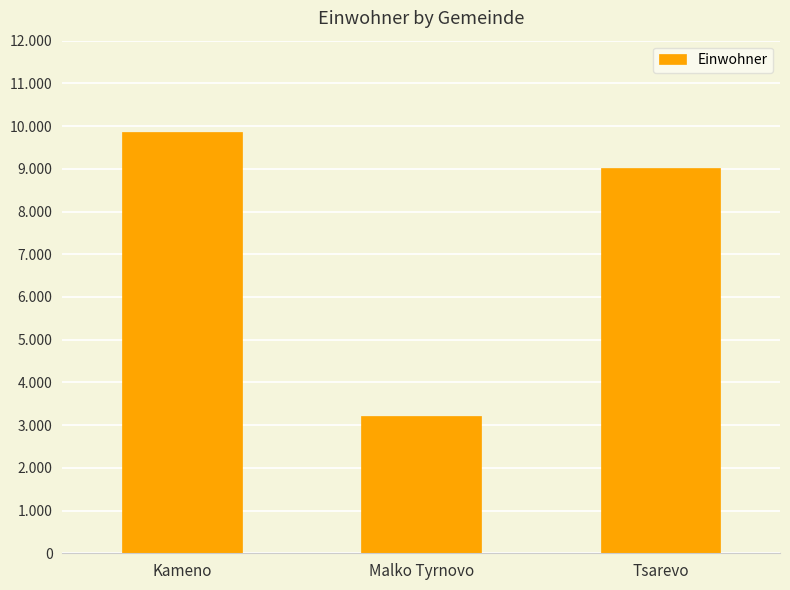

Does the chart contain any negative values?

No